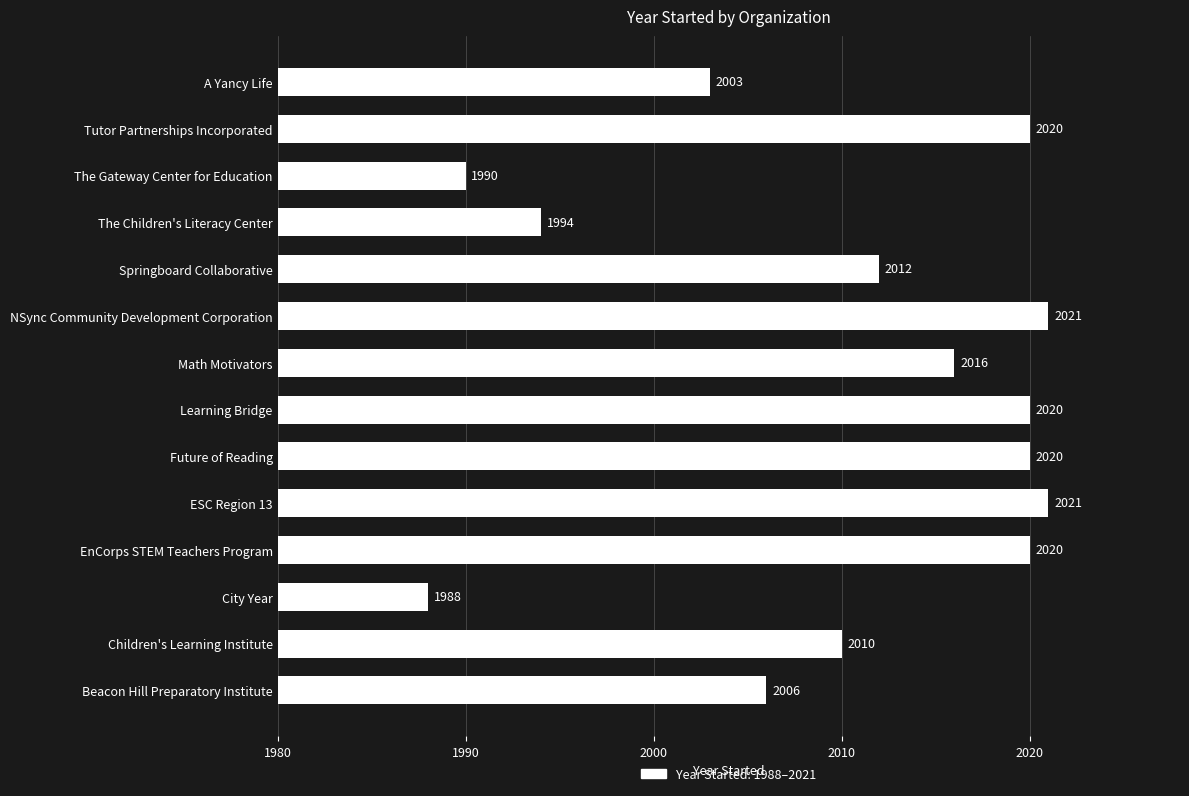

Which label corresponds to the smallest value in the chart?

City Year